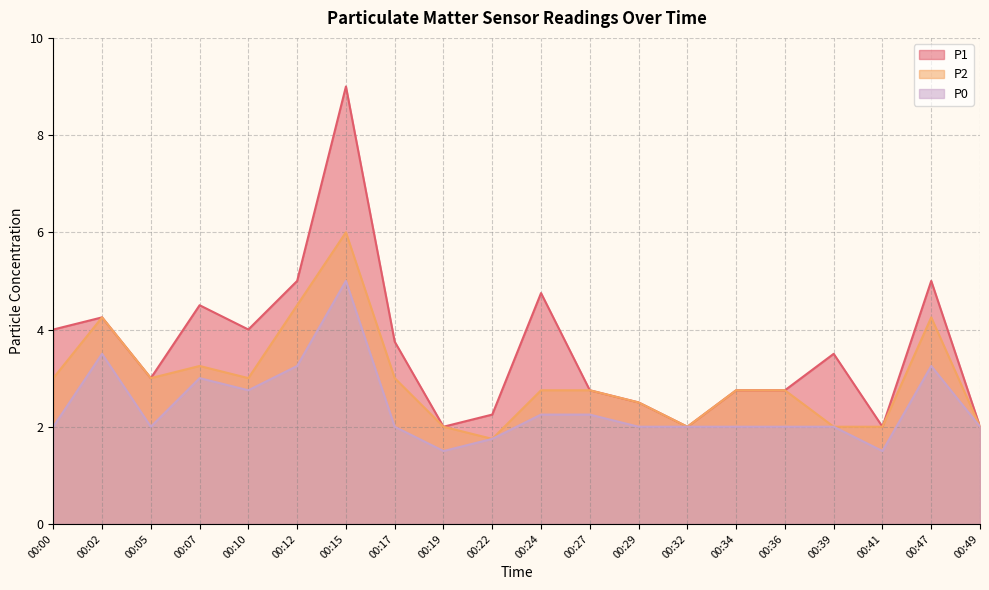

Reading left to right, extract all data points from this chart.

P1: 00:00=4.0	00:02=4.2	00:05=3.0	00:07=4.5	00:10=4.0	00:12=5.0	00:15=9.0	00:17=3.8	00:19=2.0	00:22=2.2	00:24=4.8	00:27=2.8	00:29=2.5	00:32=2.0	00:34=2.8	00:36=2.8	00:39=3.5	00:41=2.0	00:47=5.0	00:49=2.0
P2: 00:00=3.0	00:02=4.2	00:05=3.0	00:07=3.2	00:10=3.0	00:12=4.5	00:15=6.0	00:17=3.0	00:19=2.0	00:22=1.8	00:24=2.8	00:27=2.8	00:29=2.5	00:32=2.0	00:34=2.8	00:36=2.8	00:39=2.0	00:41=2.0	00:47=4.2	00:49=2.0
P0: 00:00=2.0	00:02=3.5	00:05=2.0	00:07=3.0	00:10=2.8	00:12=3.2	00:15=5.0	00:17=2.0	00:19=1.5	00:22=1.8	00:24=2.2	00:27=2.2	00:29=2.0	00:32=2.0	00:34=2.0	00:36=2.0	00:39=2.0	00:41=1.5	00:47=3.2	00:49=2.0